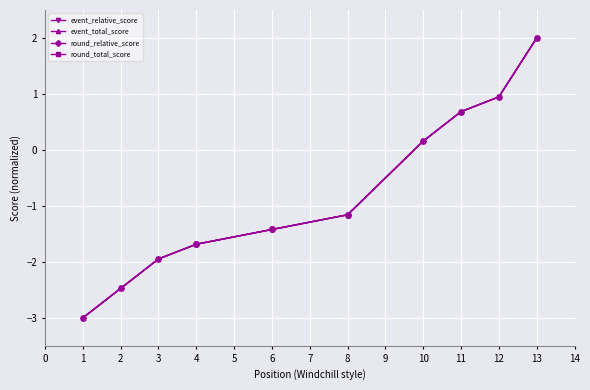

What is the value of the event_relative_score point at the 12th from the left?

0.9